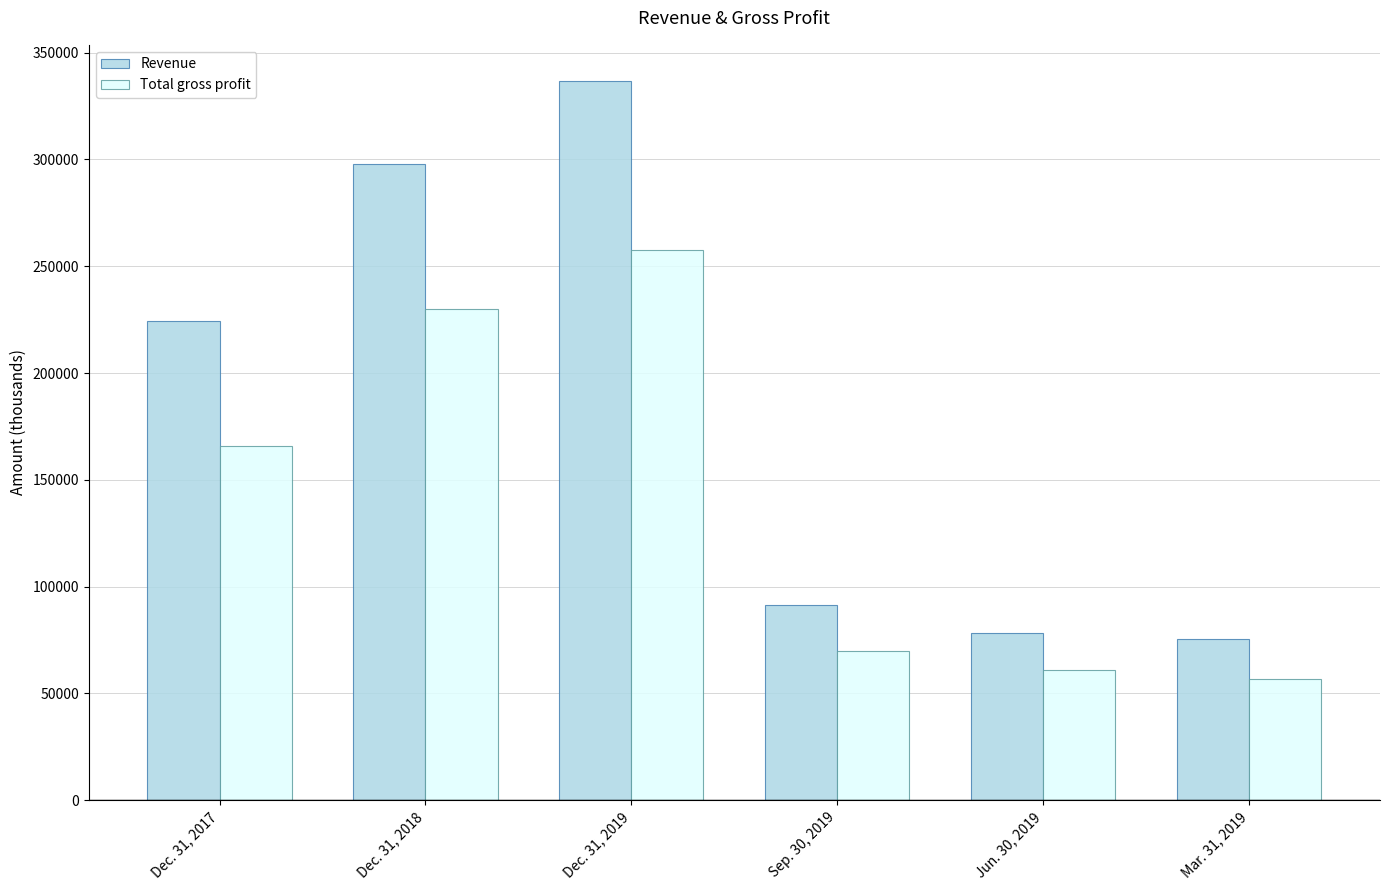

At which category is the sum across all series the highest?

Dec. 31, 2019